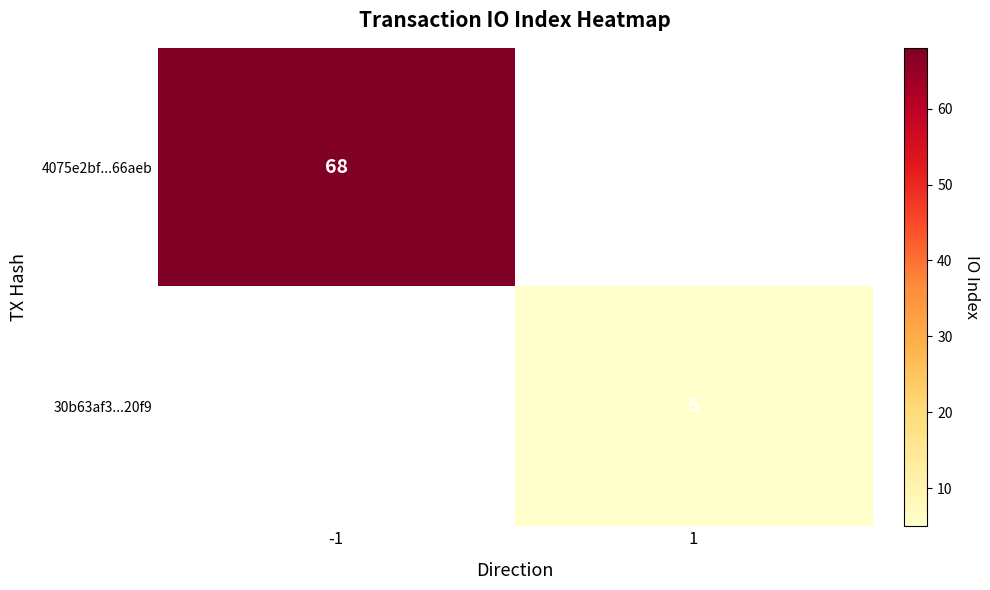

The value of 30b63af3...20f9 at 1 is 5. True or false?

True